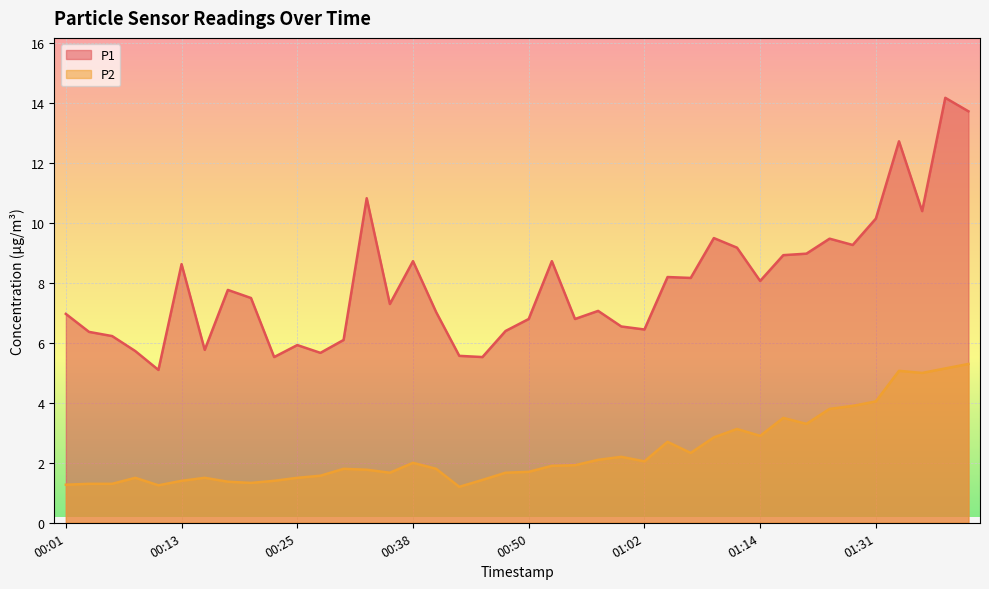

Where is the first local maximum for P1?

00:13